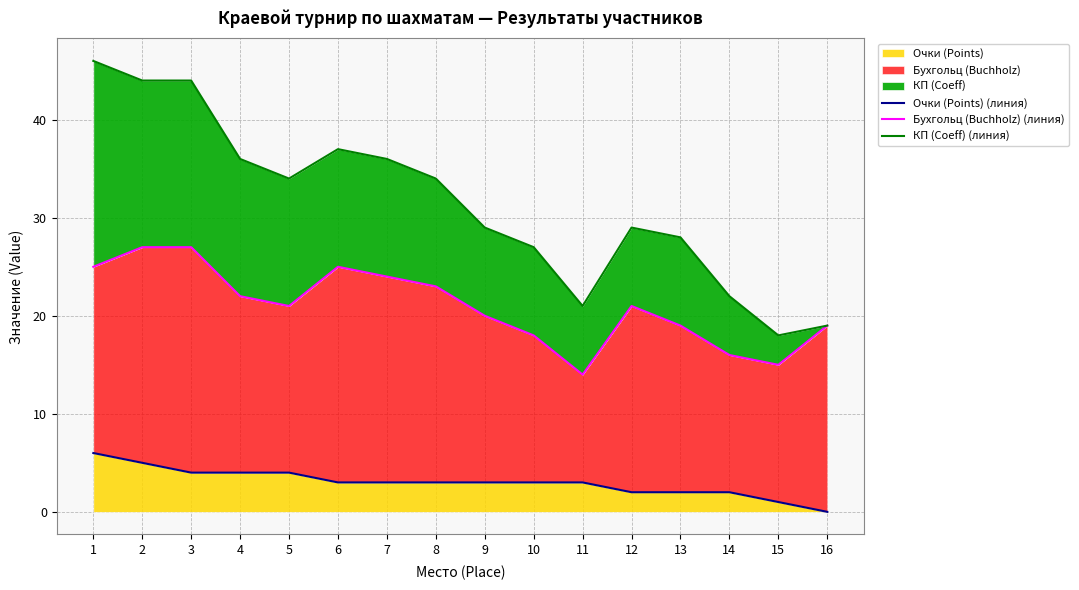

The value of Бухгольц (Buchholz) (линия) at 8 is 6. True or false?

False